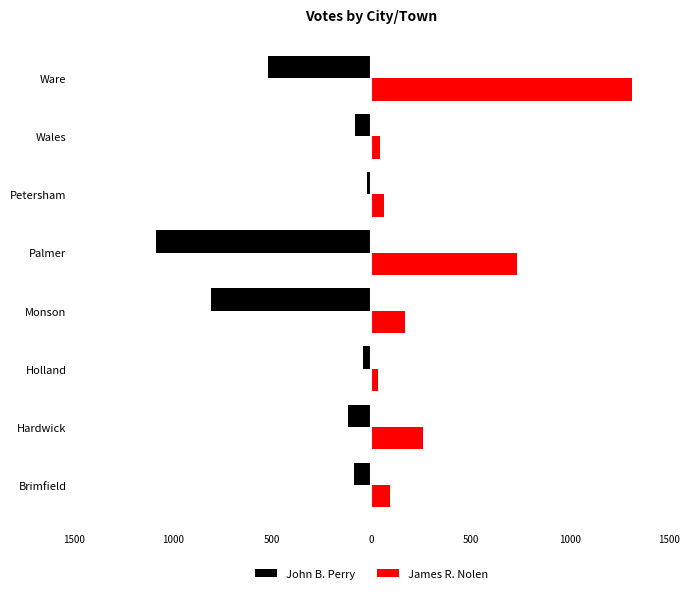

Reading right to left, extract all data points from this chart.

John B. Perry: -522	-81	-24	-1088	-810	-40	-118	-88
James R. Nolen: 1316	43	63	734	167	35	261	95